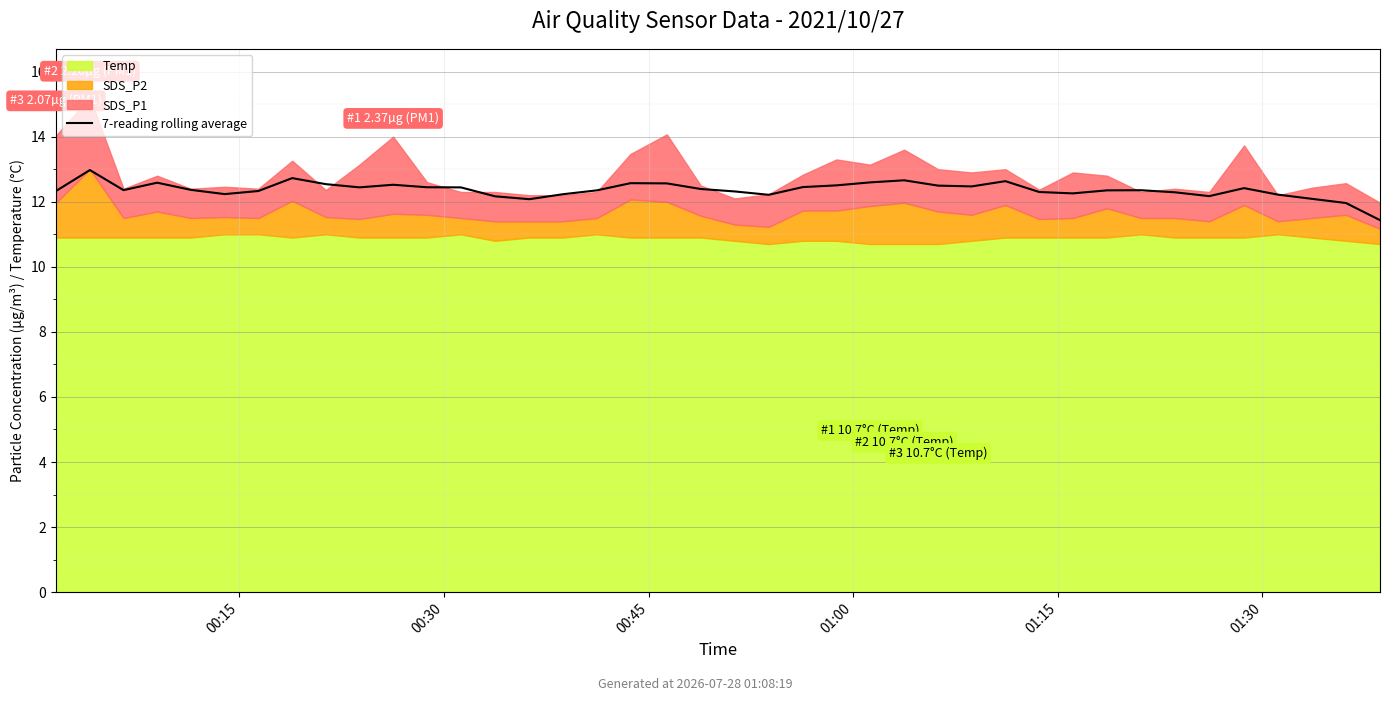

What is the change in value from 01:00 to 39?

-1.2